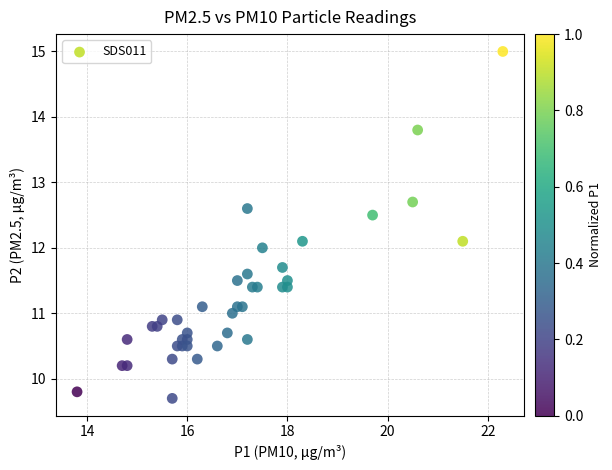

What is the range of X values (max minus min)?

8.5